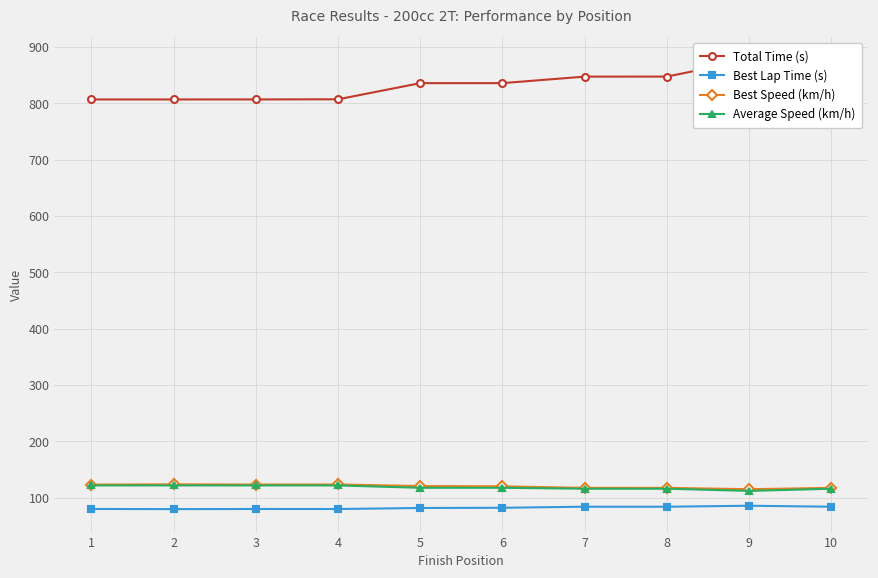

Which label corresponds to the largest value in the chart?

9